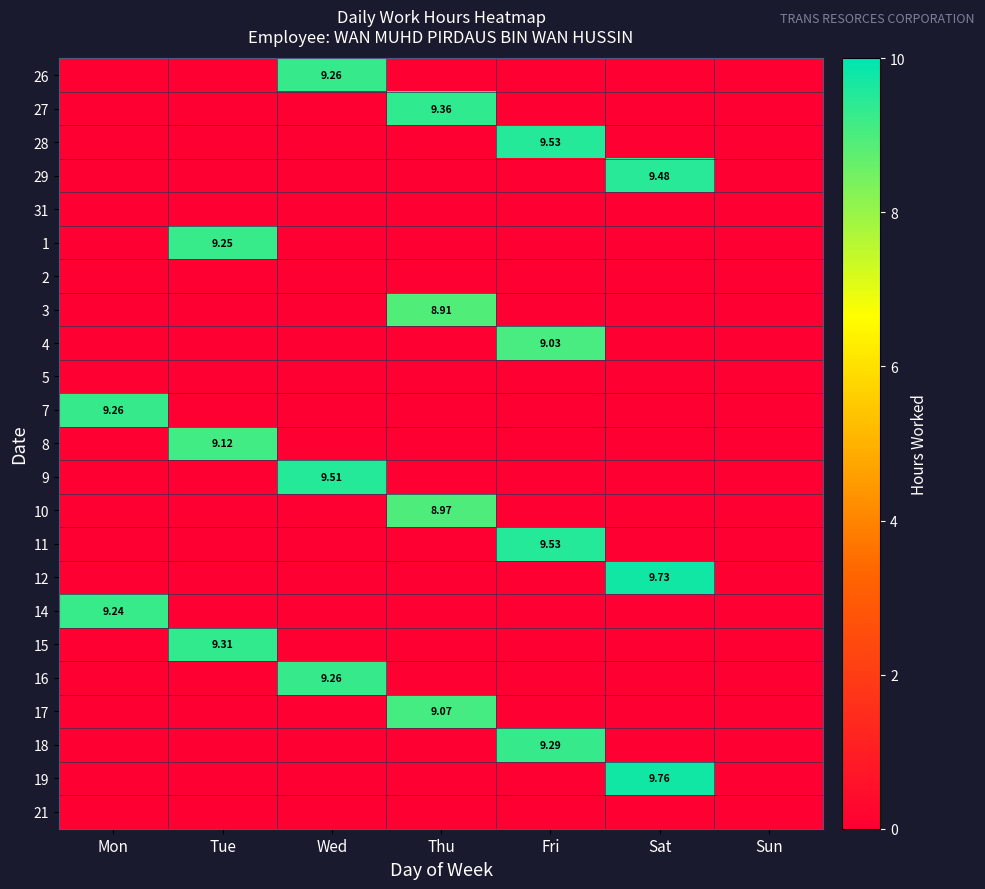

The 15 series shows -5.0 at Wed. True or false?

False